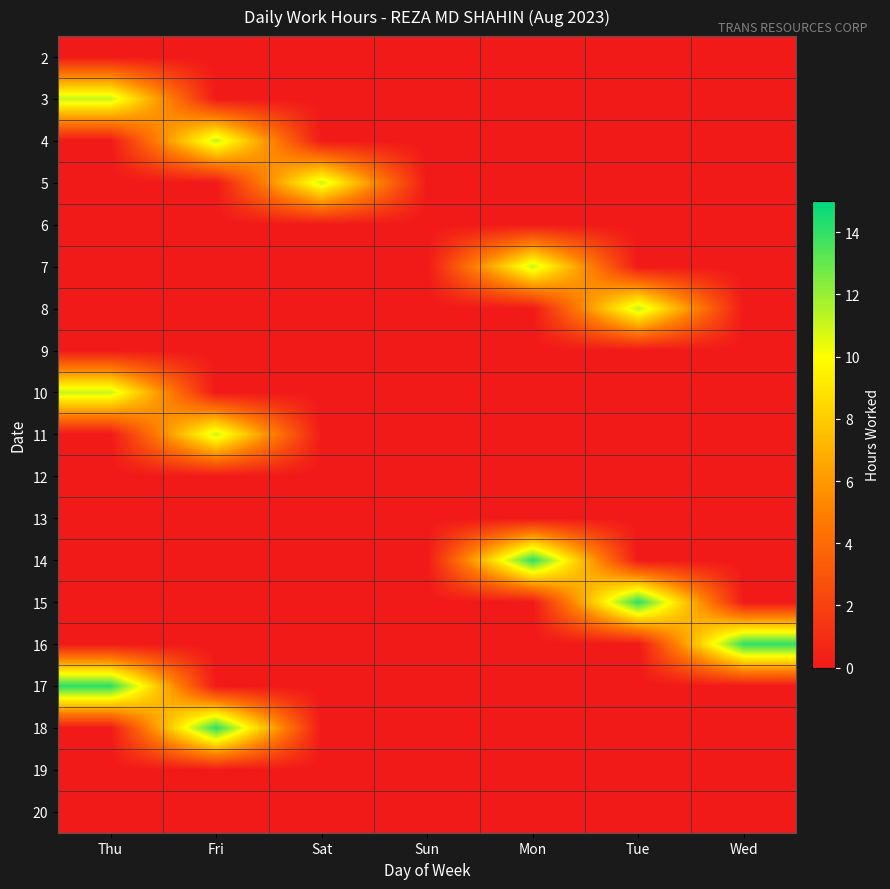

Reading right to left, what are all the values shown in this chart?

2: Wed=0.0	Tue=0.0	Mon=0.0	Sun=0.0	Sat=0.0	Fri=0.0	Thu=0.0
3: Wed=0.0	Tue=0.0	Mon=0.0	Sun=0.0	Sat=0.0	Fri=0.0	Thu=11.2
4: Wed=0.0	Tue=0.0	Mon=0.0	Sun=0.0	Sat=0.0	Fri=11.2	Thu=0.0
5: Wed=0.0	Tue=0.0	Mon=0.0	Sun=0.0	Sat=11.0	Fri=0.0	Thu=0.0
6: Wed=0.0	Tue=0.0	Mon=0.0	Sun=0.0	Sat=0.0	Fri=0.0	Thu=0.0
7: Wed=0.0	Tue=0.0	Mon=11.1	Sun=0.0	Sat=0.0	Fri=0.0	Thu=0.0
8: Wed=0.0	Tue=11.2	Mon=0.0	Sun=0.0	Sat=0.0	Fri=0.0	Thu=0.0
9: Wed=0.0	Tue=0.0	Mon=0.0	Sun=0.0	Sat=0.0	Fri=0.0	Thu=0.0
10: Wed=0.0	Tue=0.0	Mon=0.0	Sun=0.0	Sat=0.0	Fri=0.0	Thu=11.1
11: Wed=0.0	Tue=0.0	Mon=0.0	Sun=0.0	Sat=0.0	Fri=11.0	Thu=0.0
12: Wed=0.0	Tue=0.0	Mon=0.0	Sun=0.0	Sat=0.0	Fri=0.0	Thu=0.0
13: Wed=0.0	Tue=0.0	Mon=0.0	Sun=0.0	Sat=0.0	Fri=0.0	Thu=0.0
14: Wed=0.0	Tue=0.0	Mon=14.1	Sun=0.0	Sat=0.0	Fri=0.0	Thu=0.0
15: Wed=0.0	Tue=14.1	Mon=0.0	Sun=0.0	Sat=0.0	Fri=0.0	Thu=0.0
16: Wed=14.1	Tue=0.0	Mon=0.0	Sun=0.0	Sat=0.0	Fri=0.0	Thu=0.0
17: Wed=0.0	Tue=0.0	Mon=0.0	Sun=0.0	Sat=0.0	Fri=0.0	Thu=14.1
18: Wed=0.0	Tue=0.0	Mon=0.0	Sun=0.0	Sat=0.0	Fri=14.1	Thu=0.0
19: Wed=0.0	Tue=0.0	Mon=0.0	Sun=0.0	Sat=0.0	Fri=0.0	Thu=0.0
20: Wed=0.0	Tue=0.0	Mon=0.0	Sun=0.0	Sat=0.0	Fri=0.0	Thu=0.0